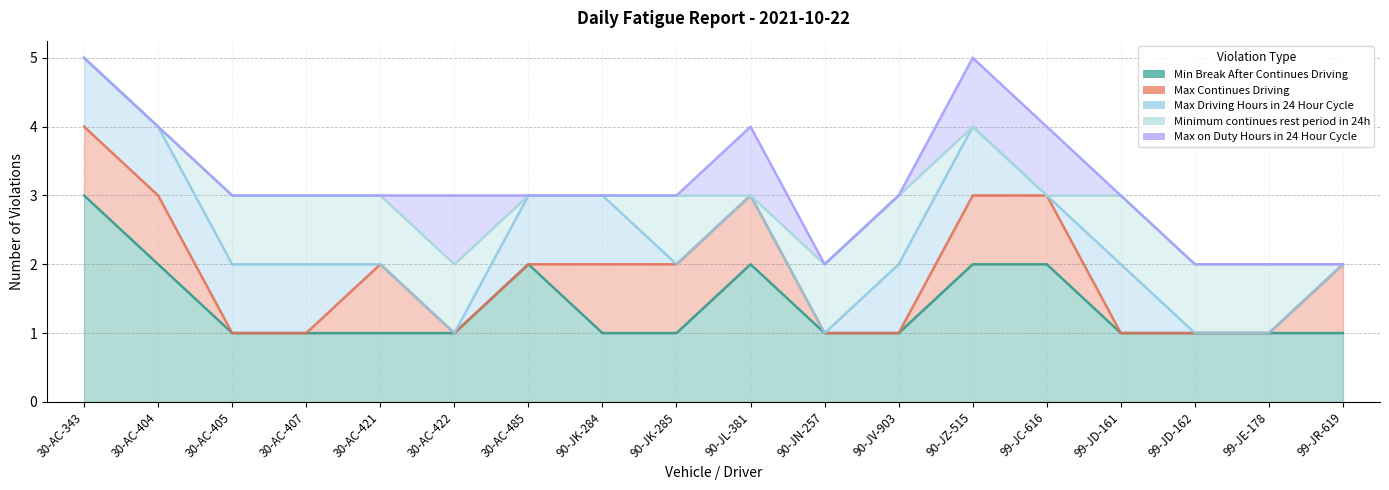

Between 99-JR-619 and 99-JE-178, which is larger?

99-JR-619